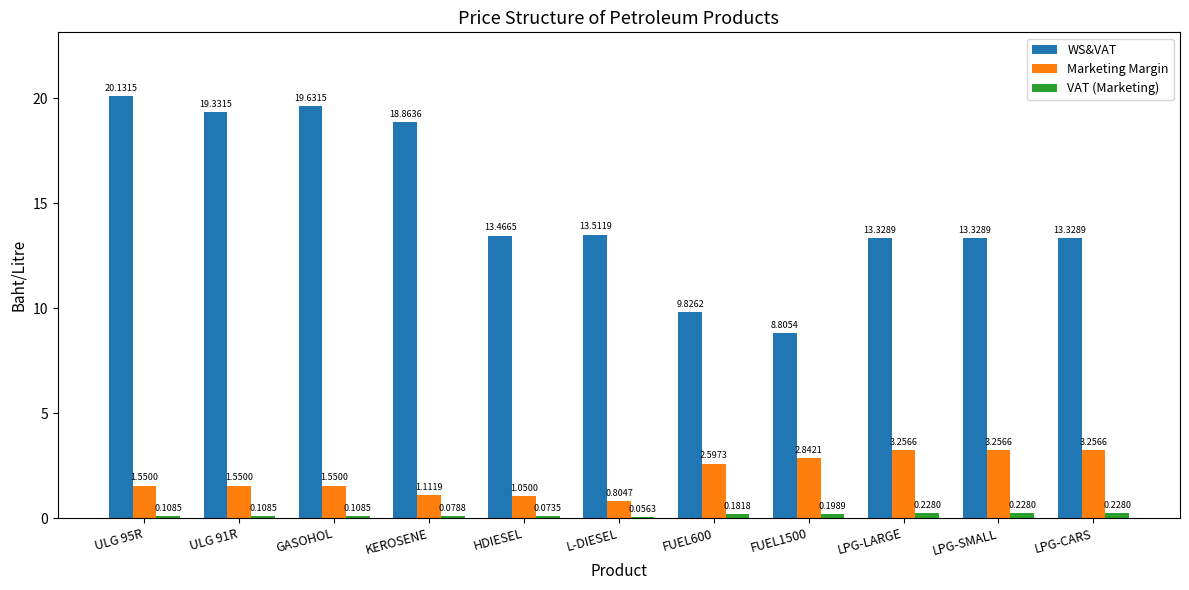

What is the sum of the Marketing Margin values at LPG-SMALL and HDIESEL?

4.3